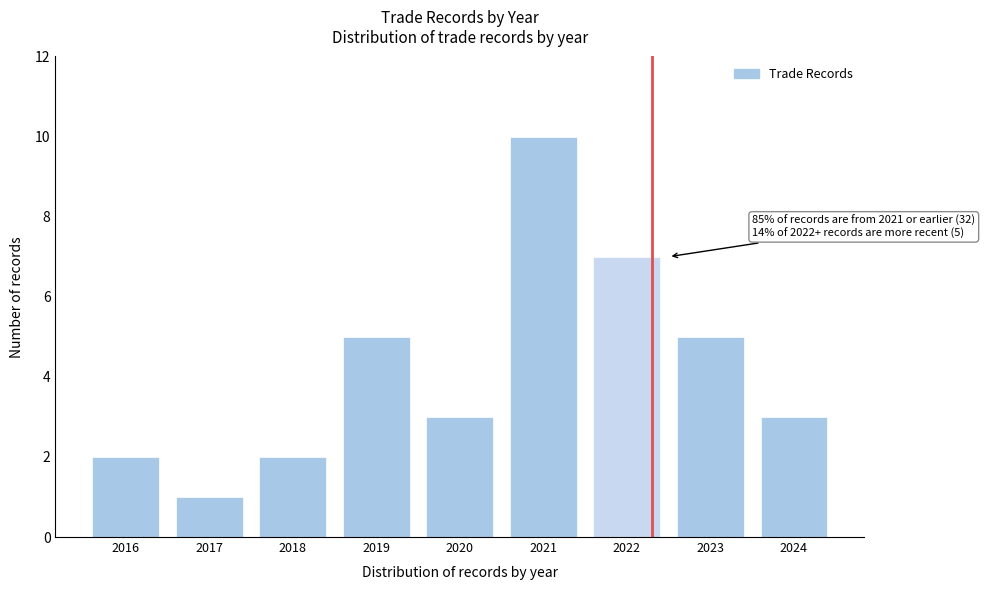

Reading left to right, what are all the values shown in this chart?

2016=2	2017=1	2018=2	2019=5	2020=3	2021=10	2022=7	2023=5	2024=3